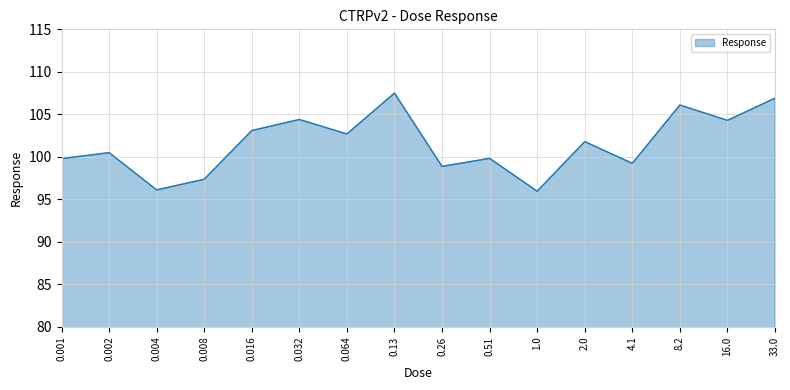

The chart shows a value of 99.8 at 0.001. True or false?

True